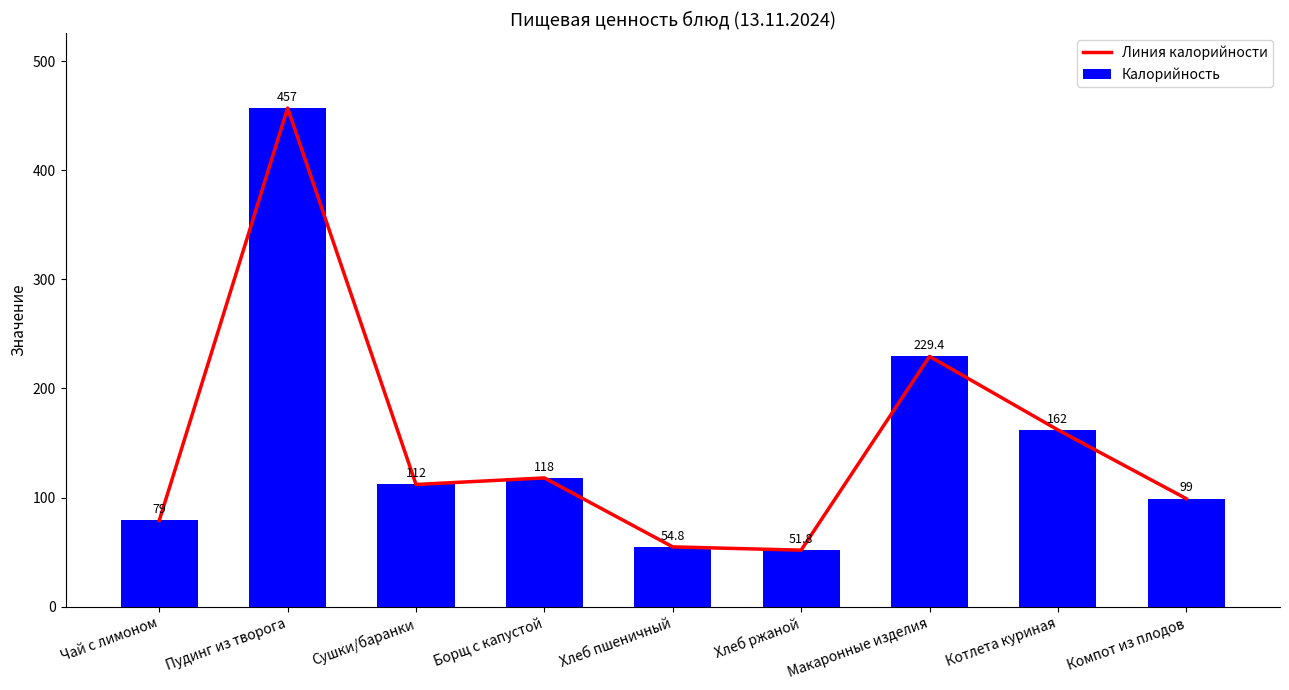

What is the label of the 6th bar from the right?

Борщ с капустой